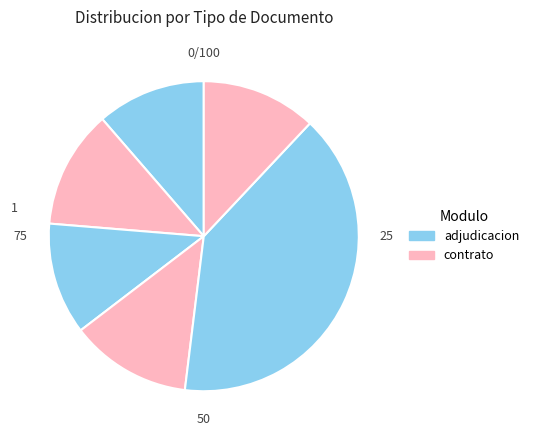

How many segments does this pie chart have?

6